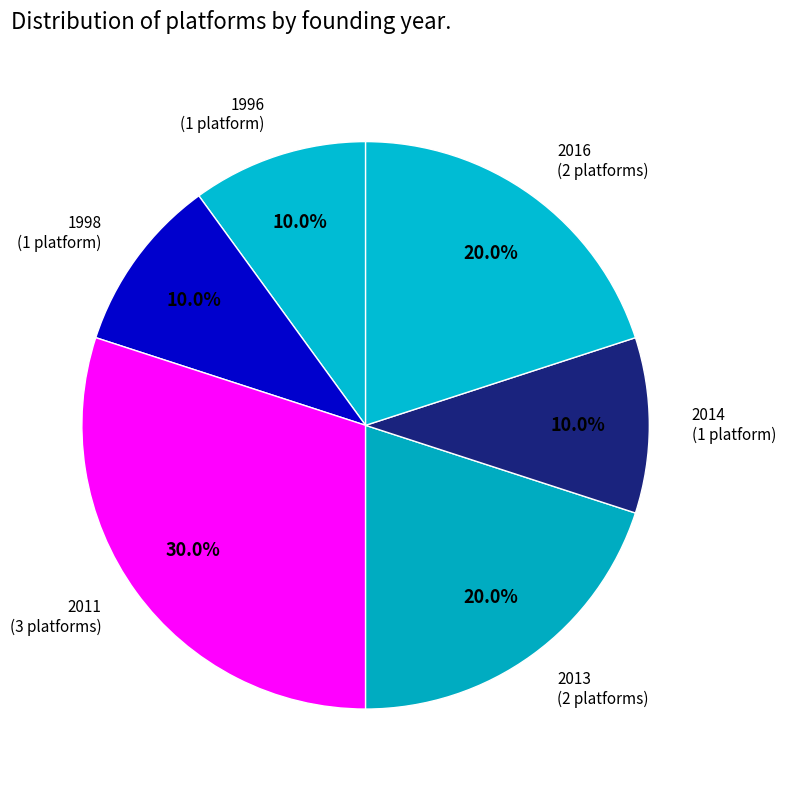

How many segments does this pie chart have?

6